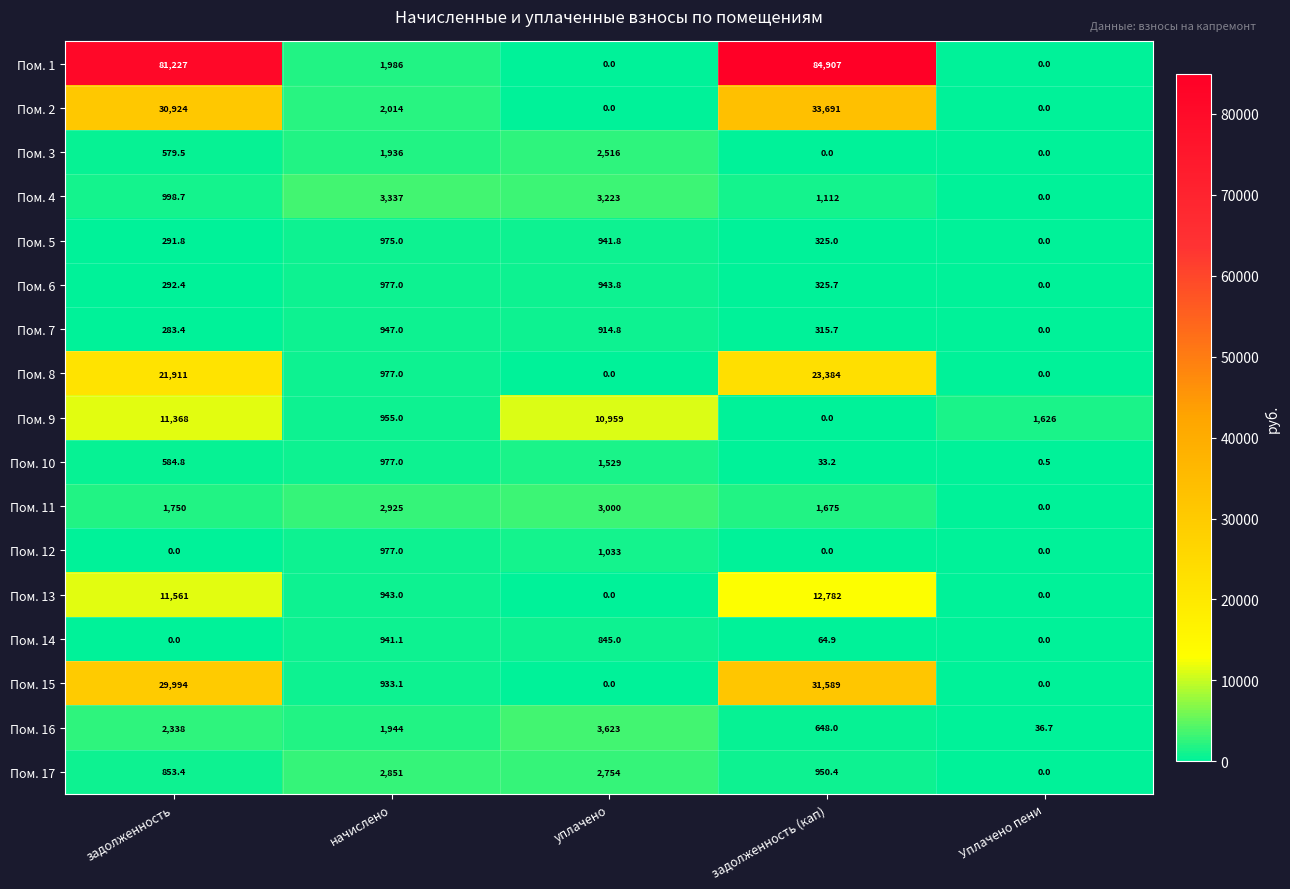

At which category is the sum across all series the highest?

задолженность